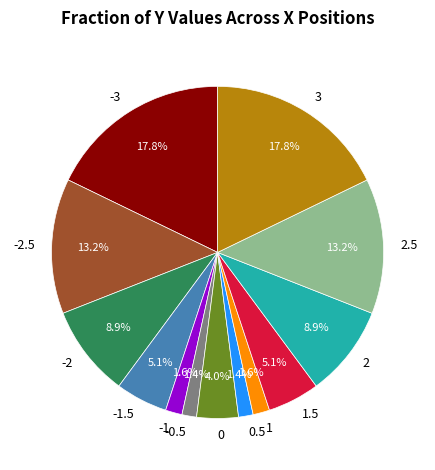

The -2 slice represents 1% of the pie. True or false?

False